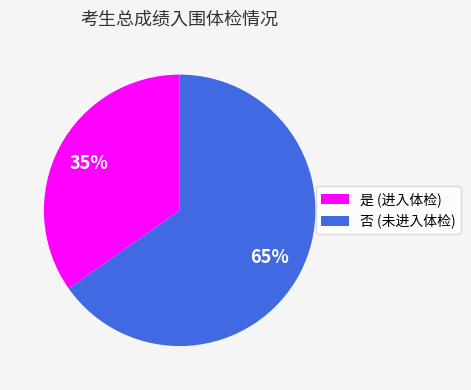

What is the largest slice in the pie chart?

否